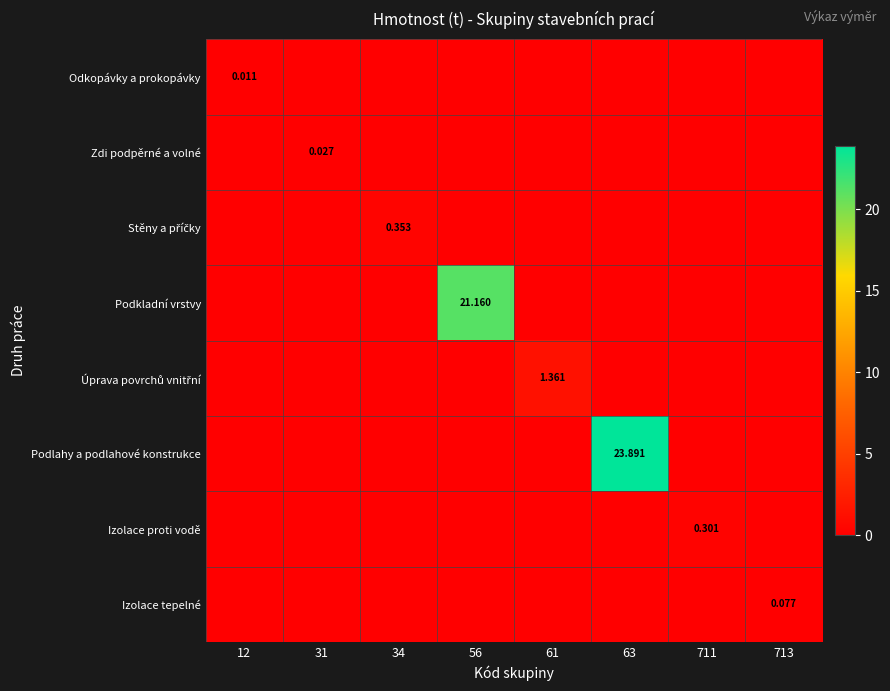

At which label does Podkladní vrstvy reach its peak?

56